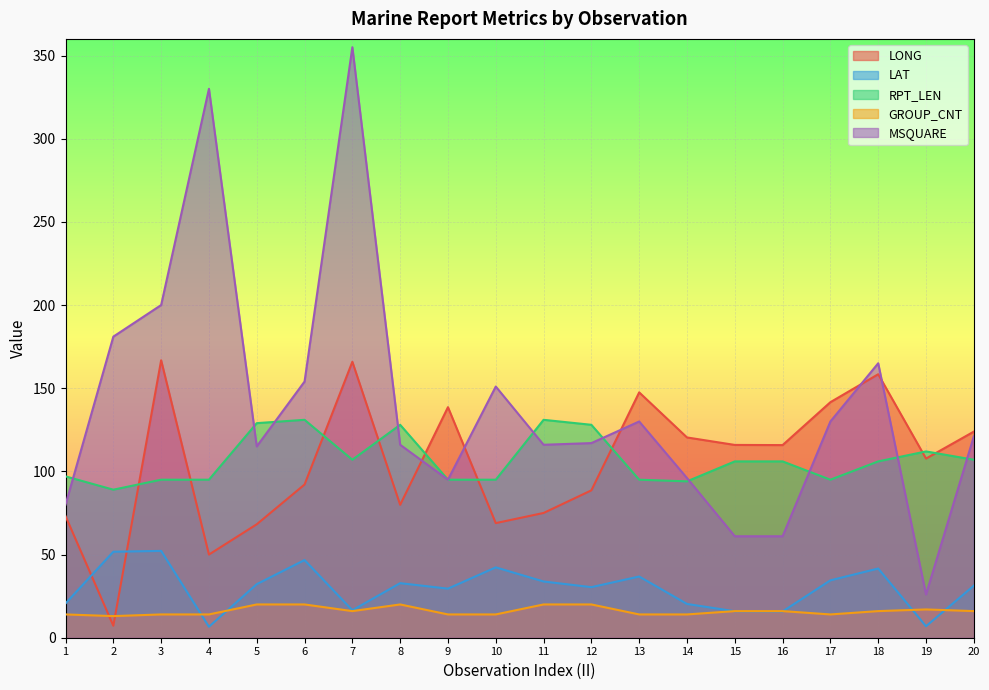

What is the difference between the second highest and minimum values in the LONG series?

158.7